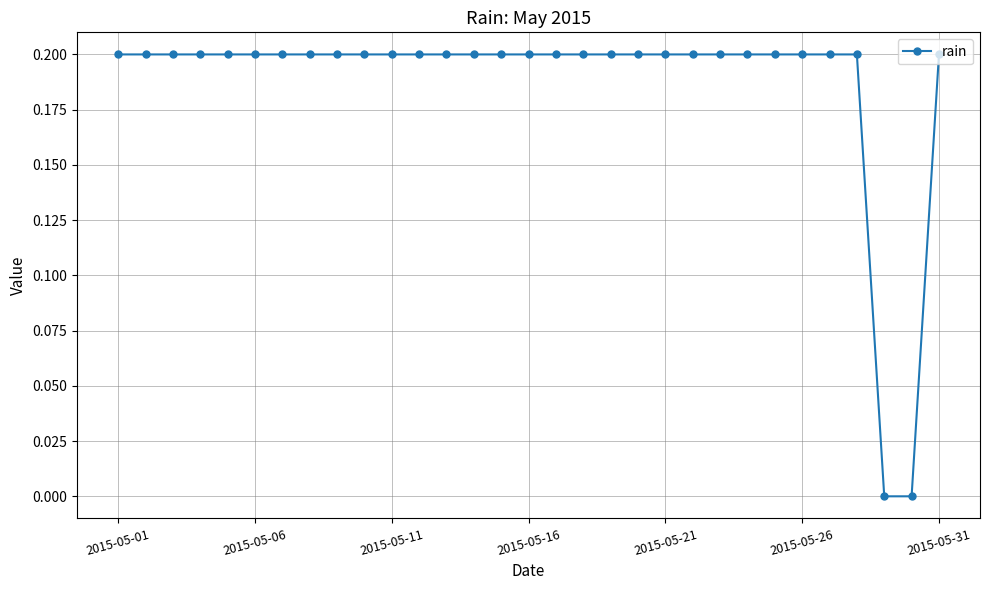

What is the value of the 25th point from the left?

0.2